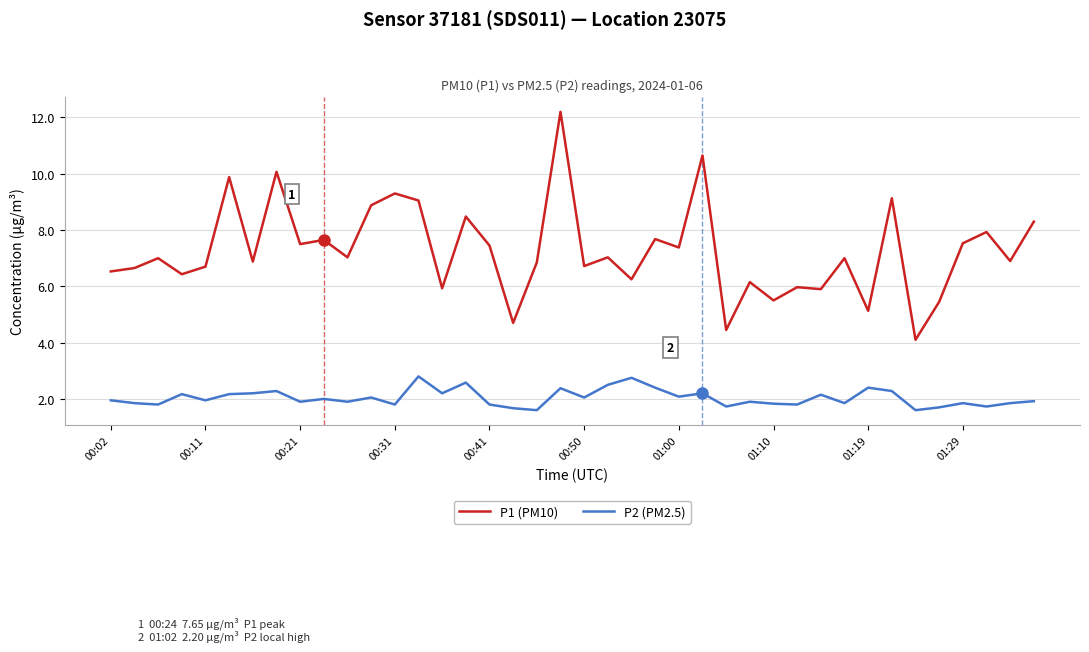

What is the difference between the maximum and minimum values in the P2 (PM2.5) series?

1.2